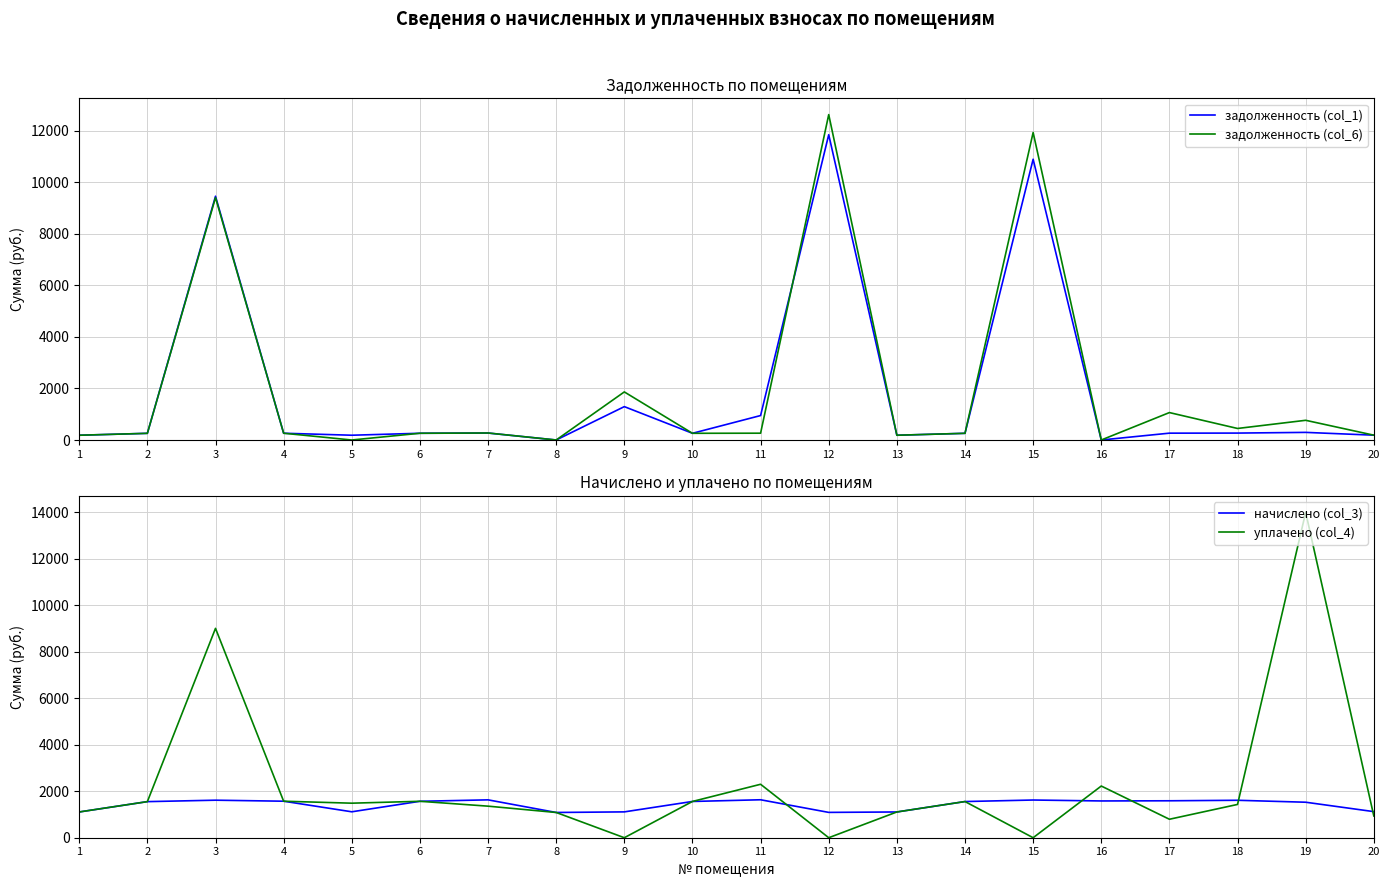

Where is задолженность (col_1) nearest to the value 5919?

3